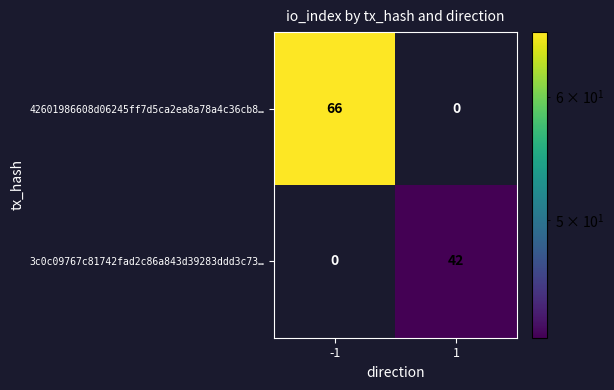

What is the greatest value displayed?

66